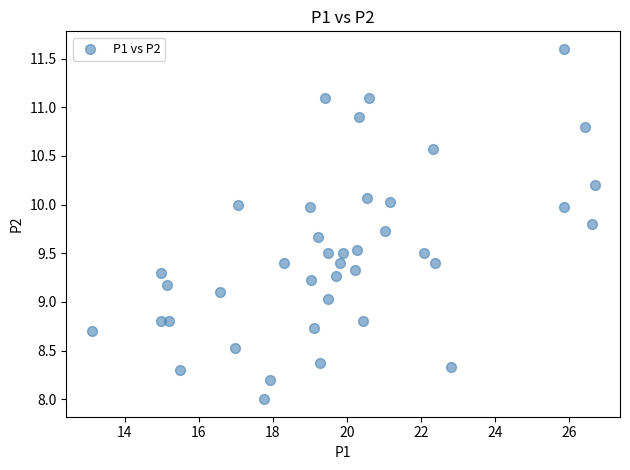

What is the range of X values (max minus min)?

13.6